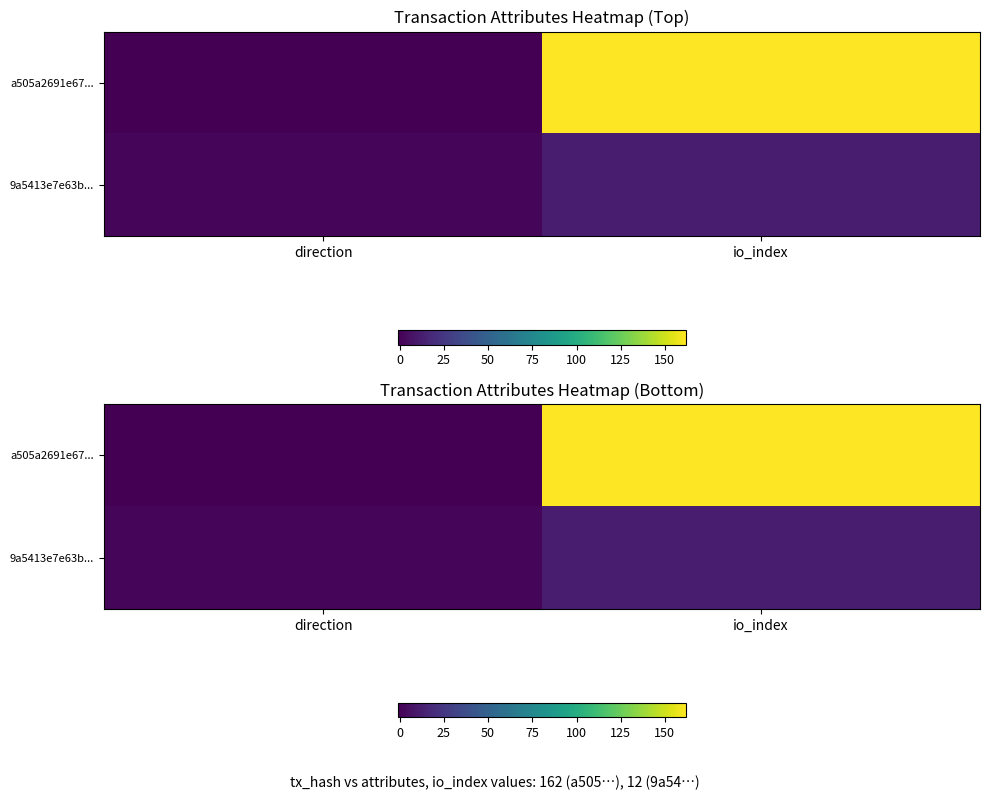

What is the difference between the maximum and minimum values in the a505a2691e67... series?

163